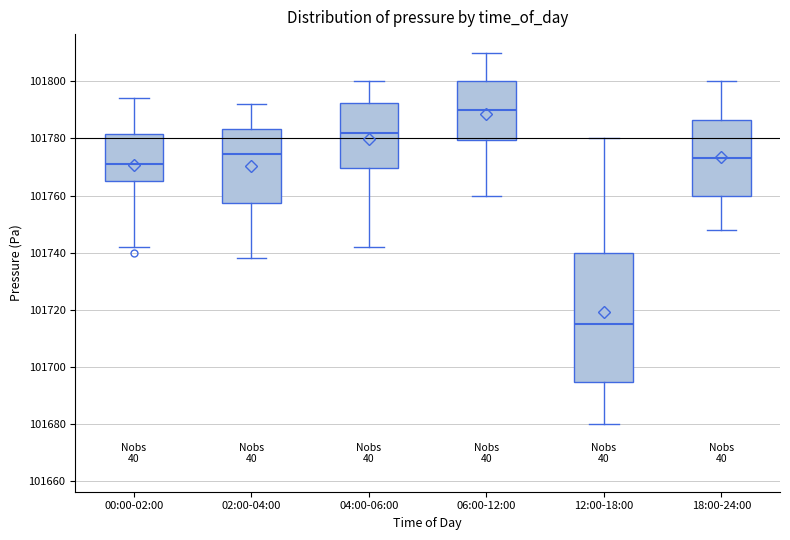

Which box has the lowest median line?

12:00-18:00